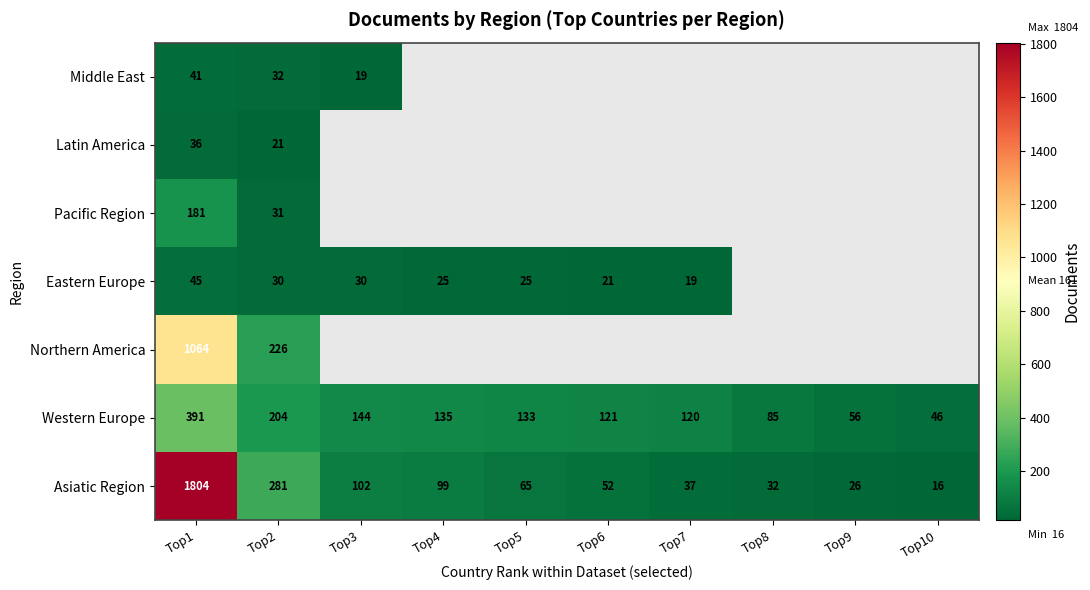

The Western Europe series shows 133 at Top5. True or false?

True